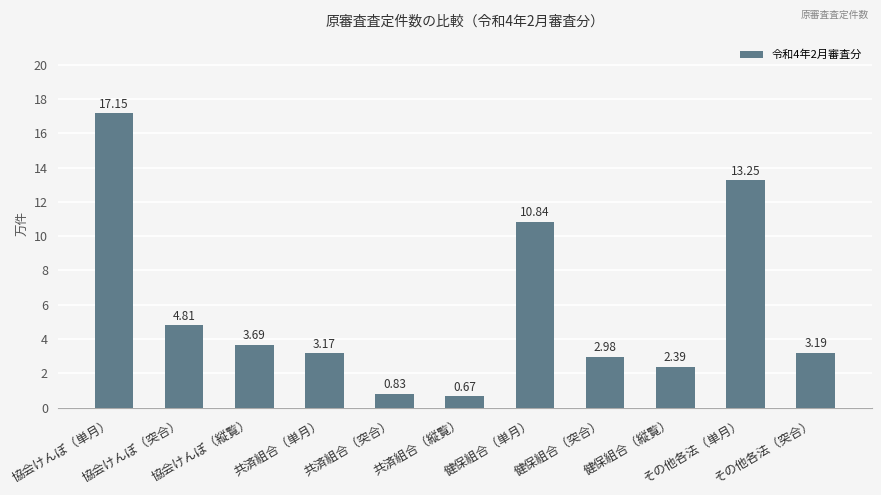

Rank the categories by value from highest to lowest.

協会けんぽ（単月）, その他各法（単月）, 健保組合（単月）, 協会けんぽ（突合）, 協会けんぽ（縦覧）, その他各法（突合）, 共済組合（単月）, 健保組合（突合）, 健保組合（縦覧）, 共済組合（突合）, 共済組合（縦覧）